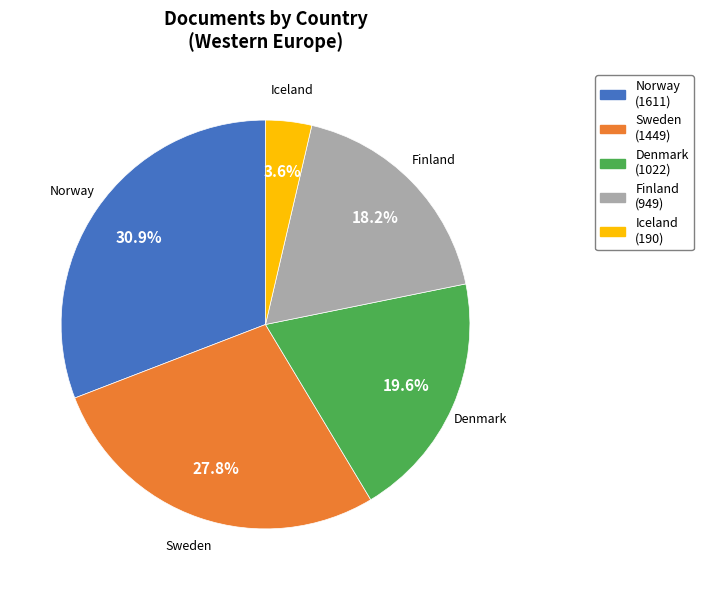

True or false: Norway accounts for 31% of the total.

True